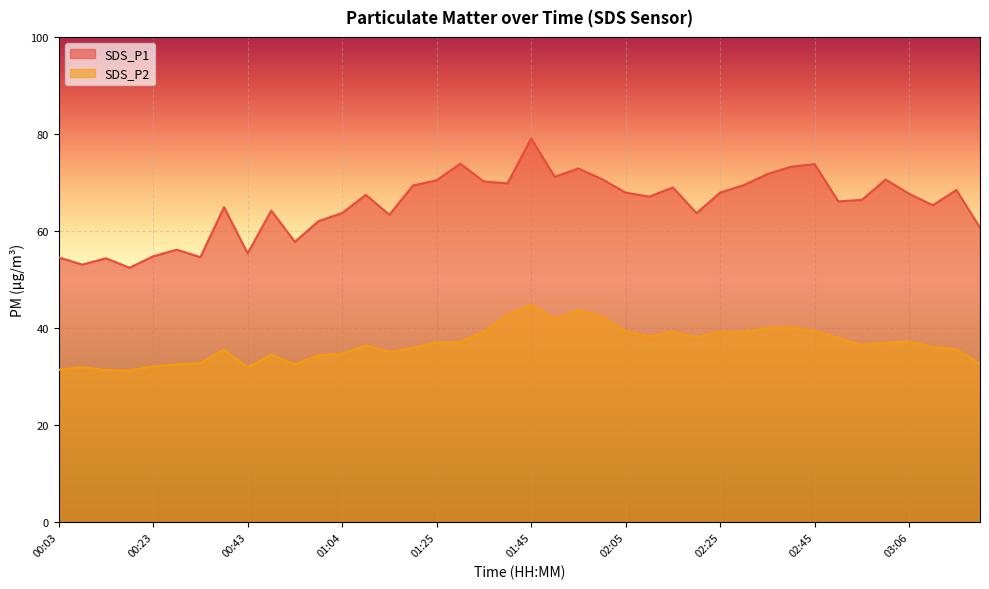

Which label corresponds to the largest value in the chart?

01:45